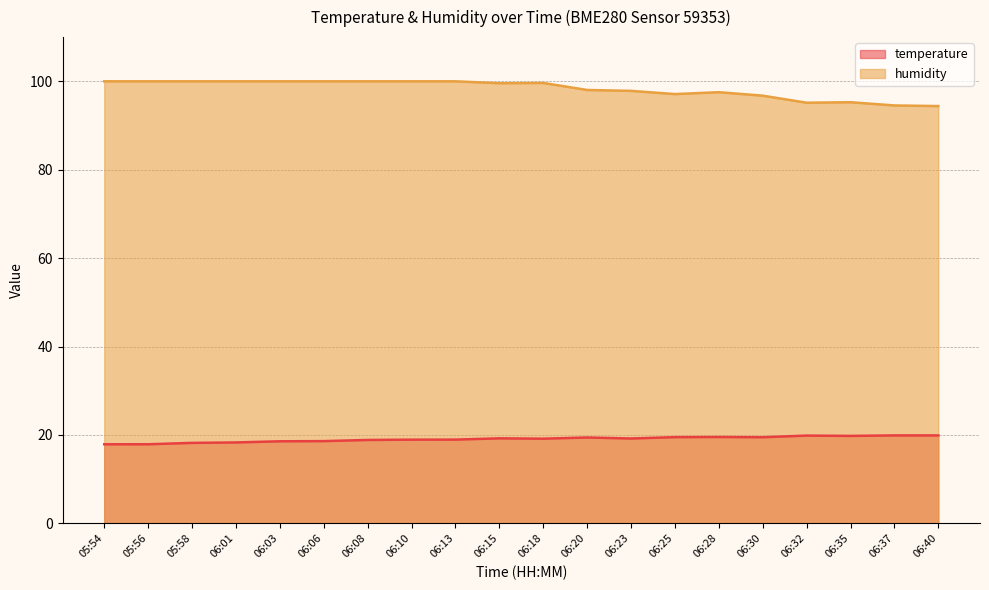

At which label does temperature reach its peak?

06:37